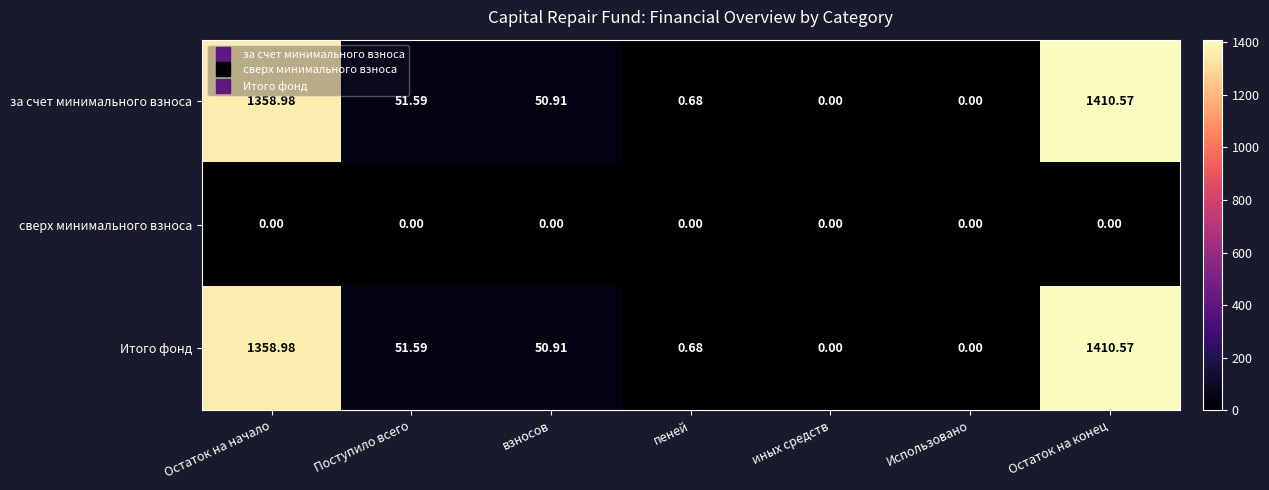

At which category is the sum across all series the highest?

Остаток на конец